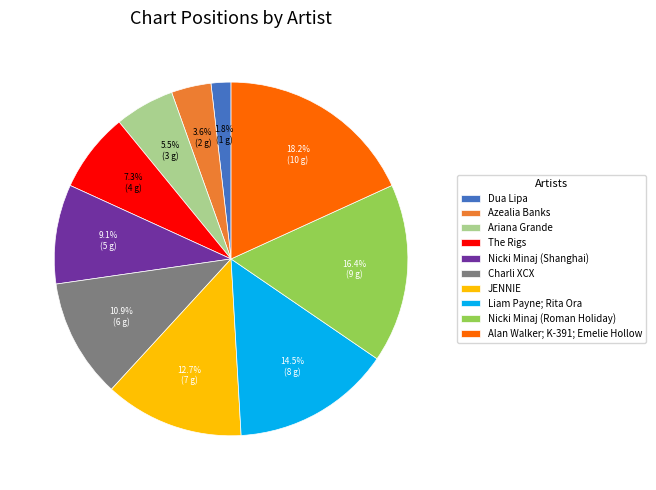

Which category has the biggest portion of the pie?

Alan Walker; K-391; Emelie Hollow